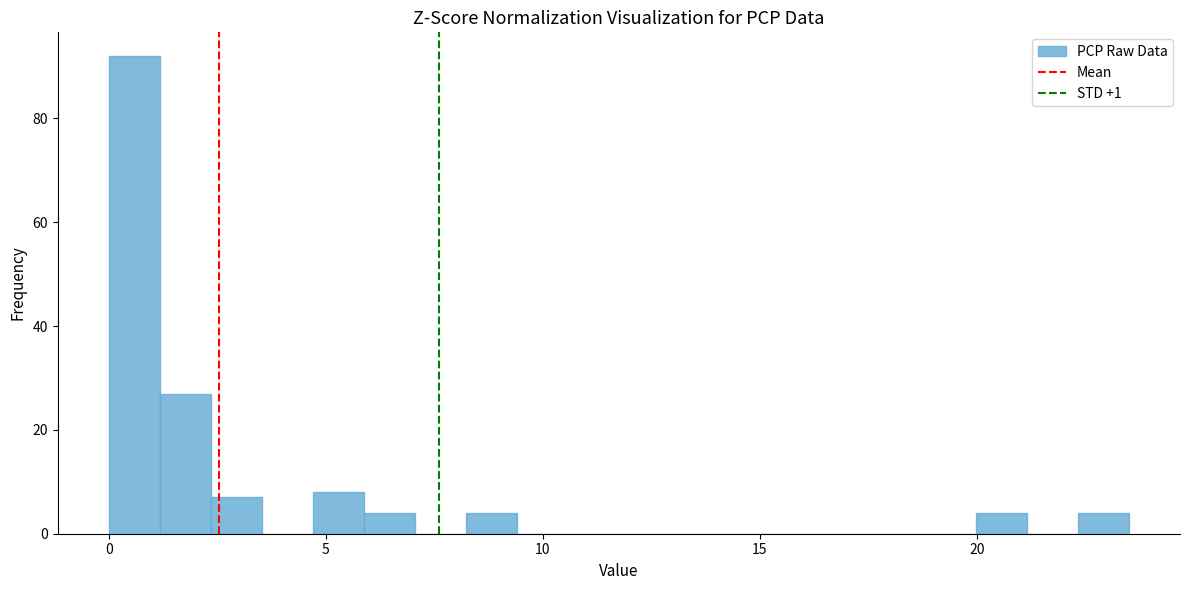

Read against the x-axis, roughly where is the centre of the tallest bar?

0.5